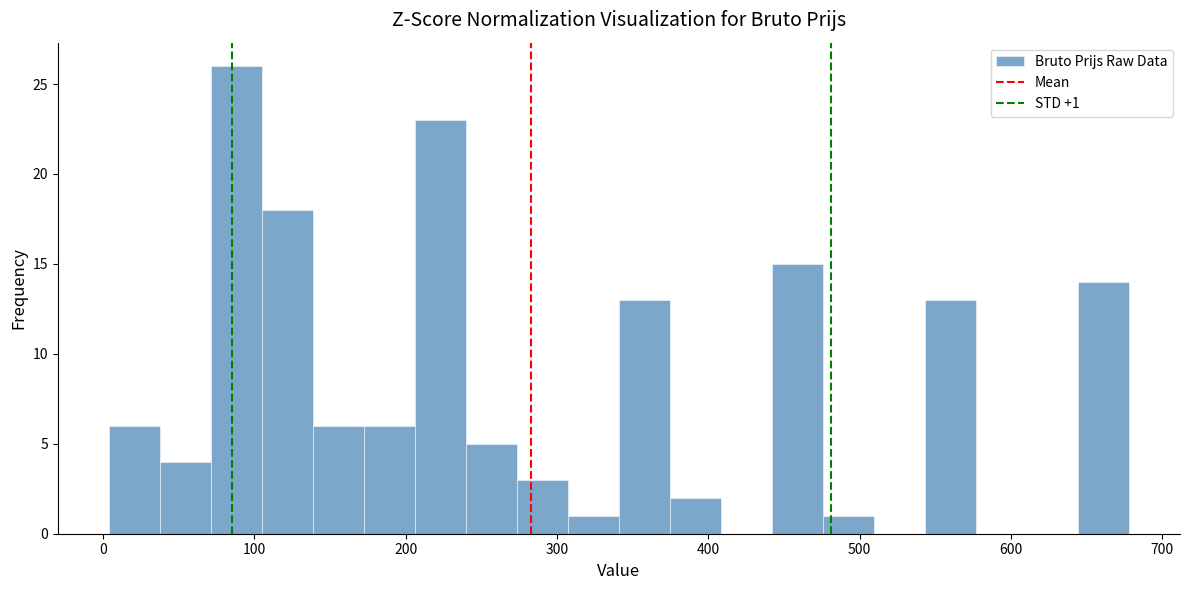

Read against the x-axis, roughly where is the centre of the tallest bar?

90